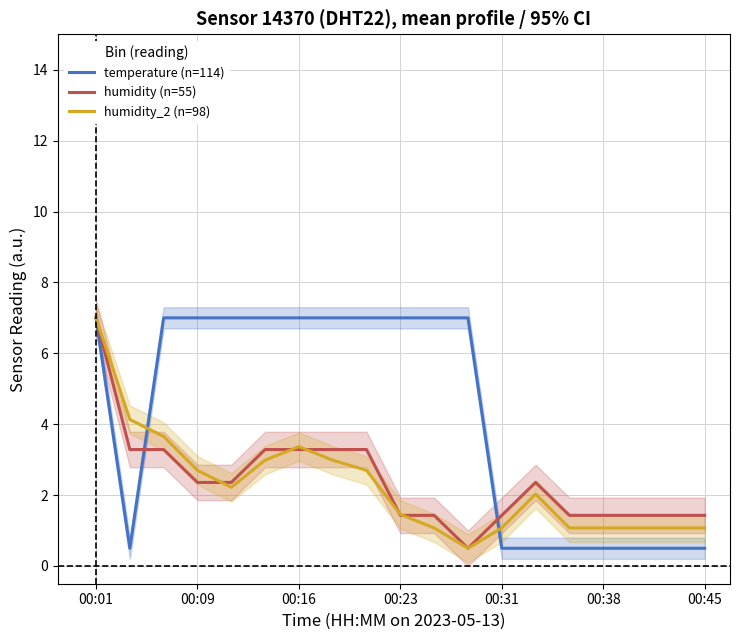

What is the minimum value shown in the chart?

0.5